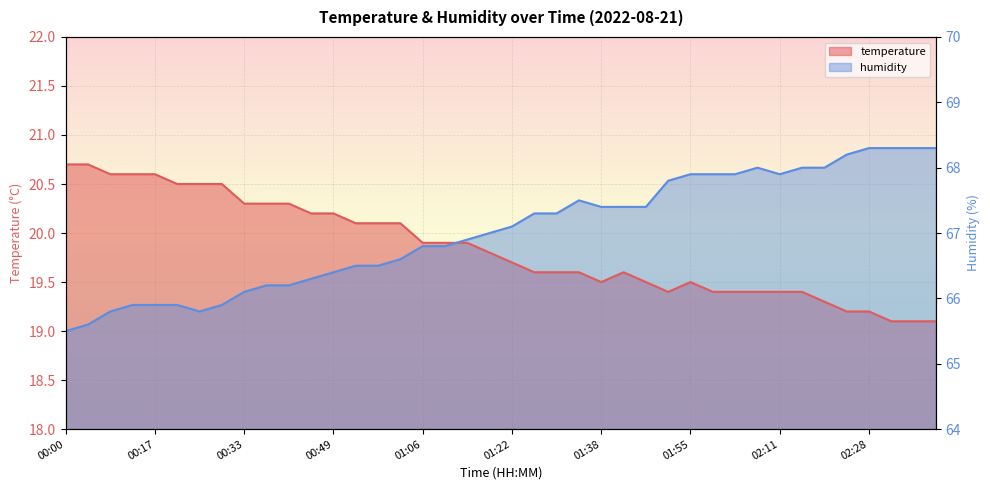

The value of temperature at 00:45 is 20.2. True or false?

True